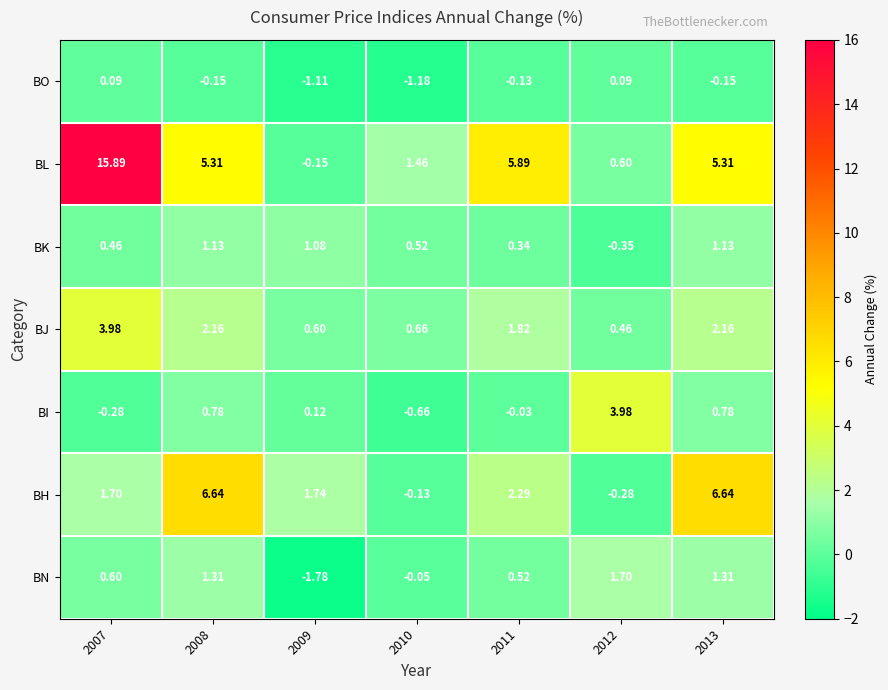

At 2013, list the series in order from smallest to largest.

BO, BI, BK, BN, BJ, BL, BH